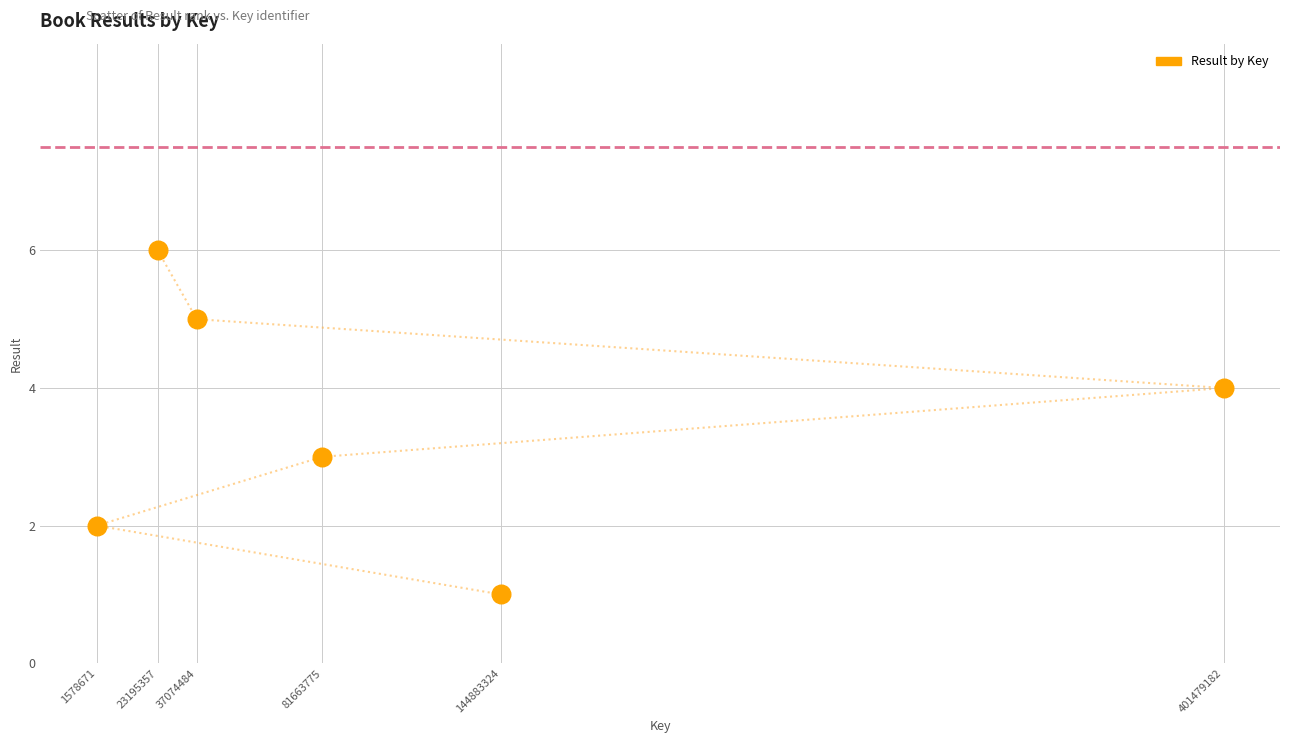

What is the average X value?

114979132